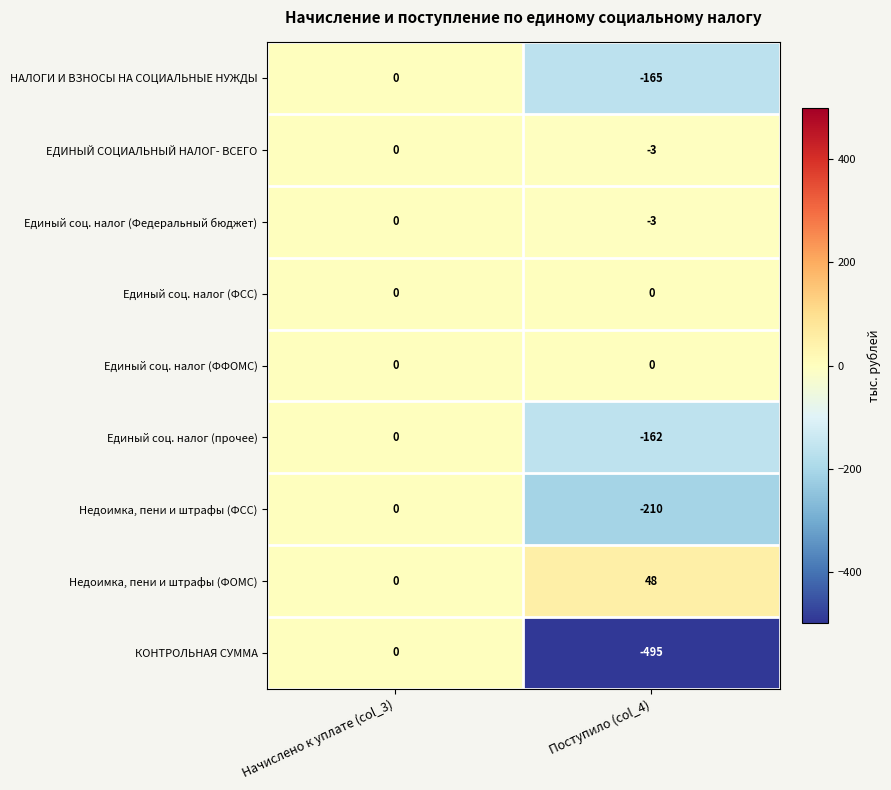

What is the total value across all series at Поступило (col_4)?

-990